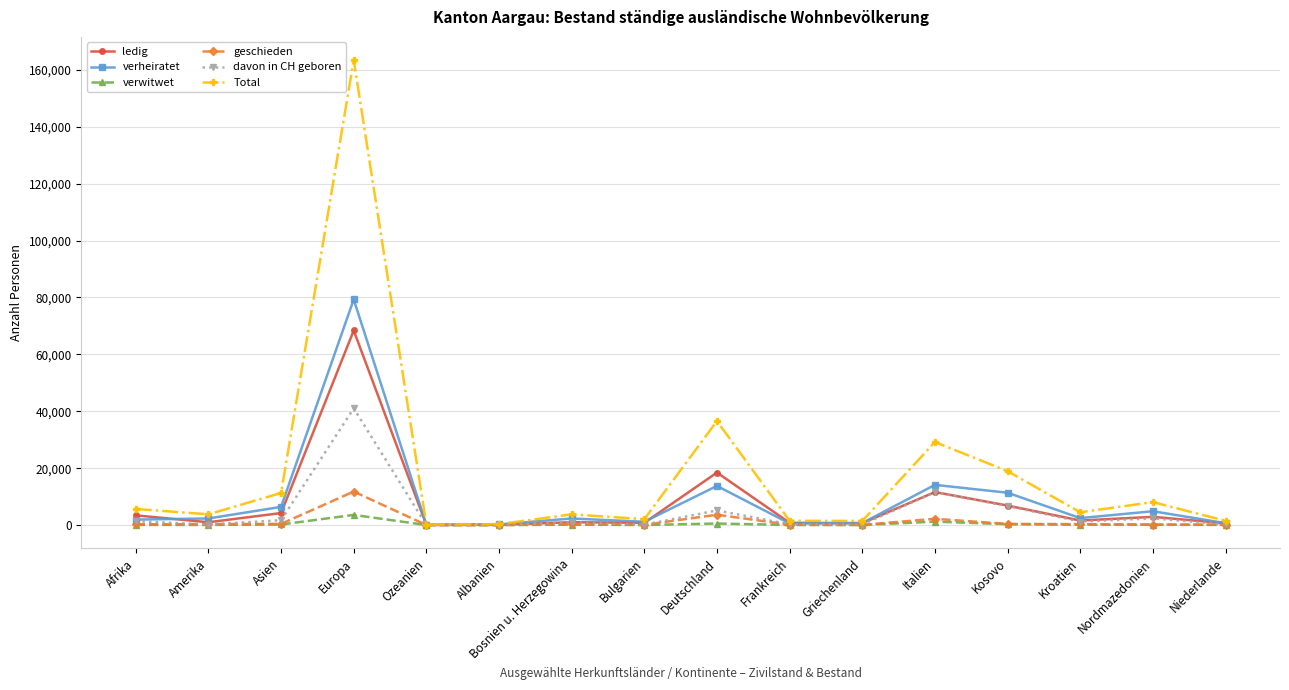

What is the sum of the verheiratet values at Albanien and Kosovo?

11596